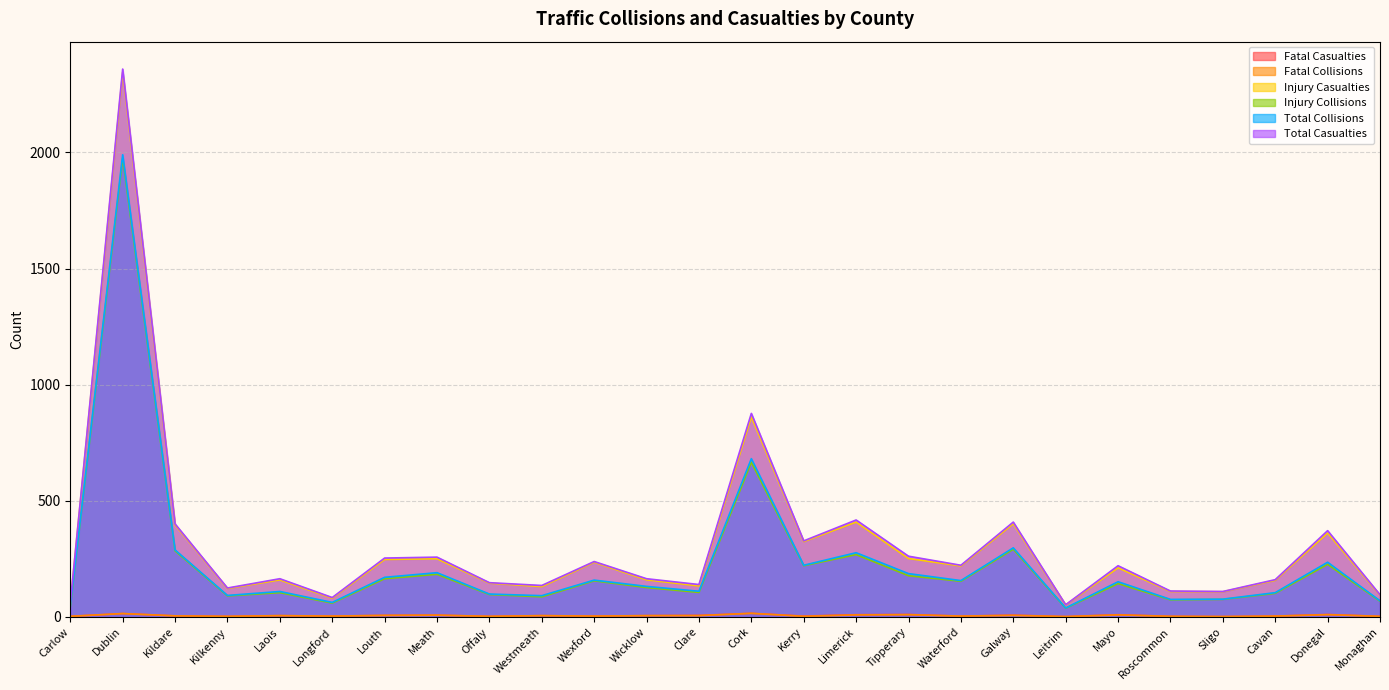

What is the greatest value displayed?

2359